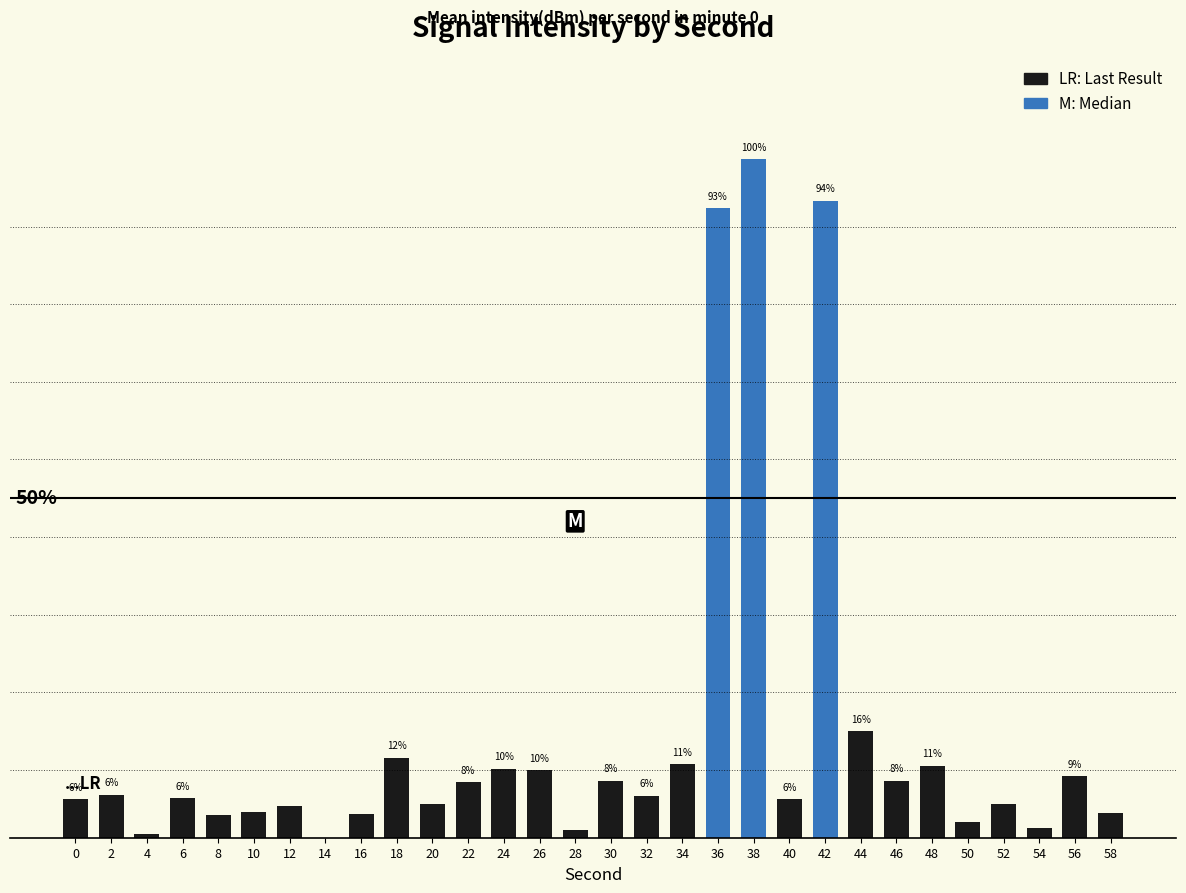

What is the difference between the values at 44 and 0?

0.1